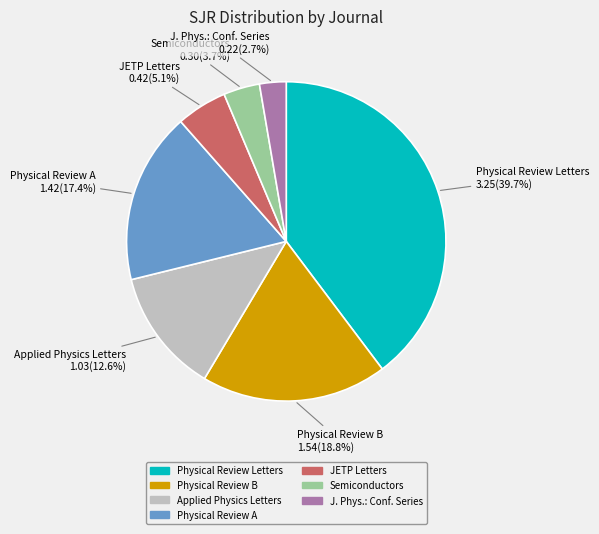

Is there any slice that represents more than half of the pie?

No